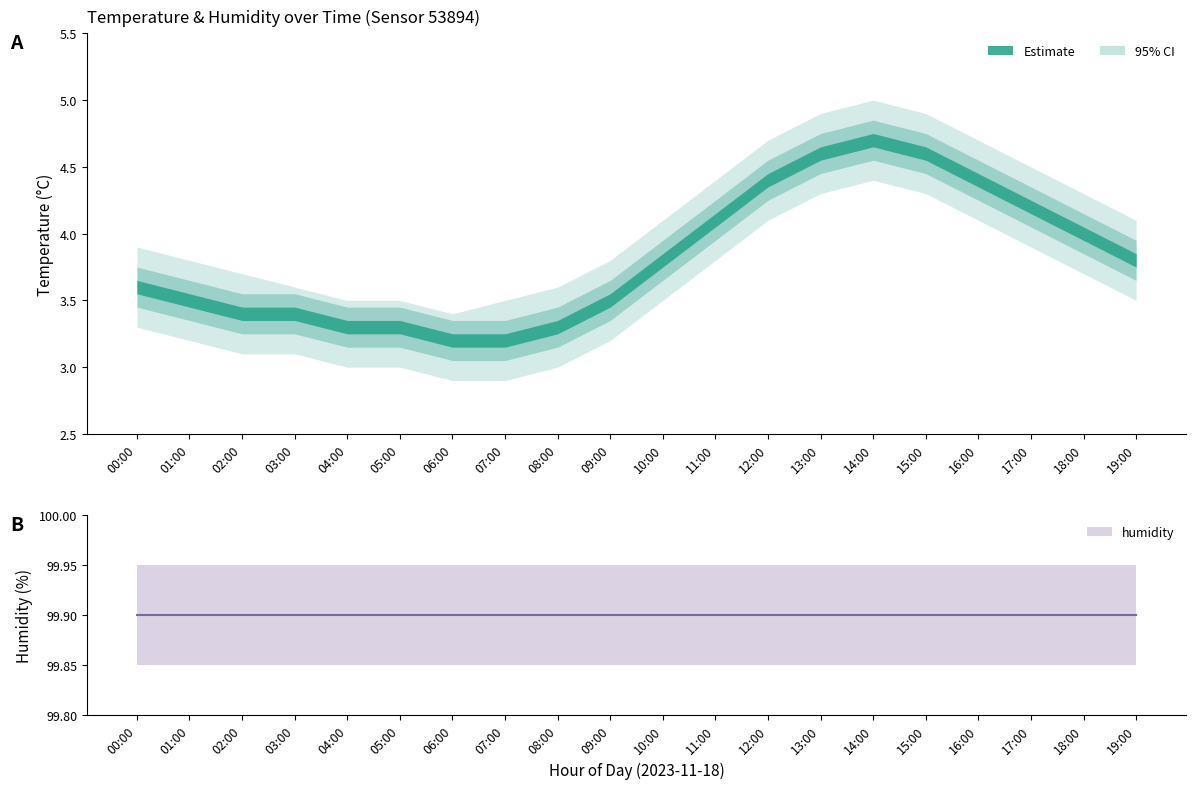

At which label does temperature_upper reach its minimum?

06:00